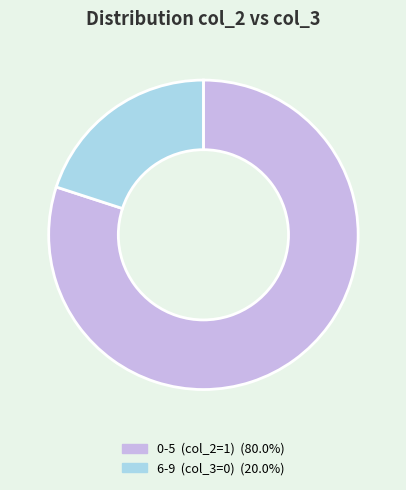

Is there any slice that represents more than half of the pie?

Yes